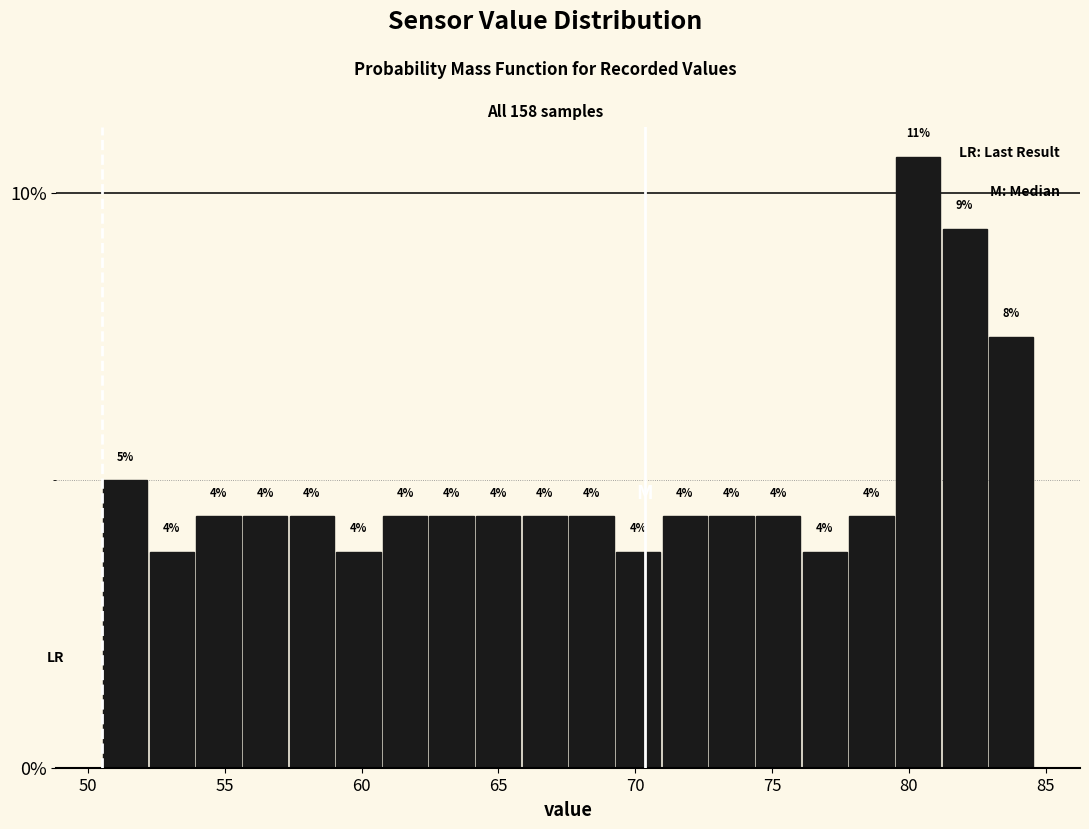

Around what value on the x-axis is the tallest bar? Give the approximate position of its centre, as read against the axis.

80.5